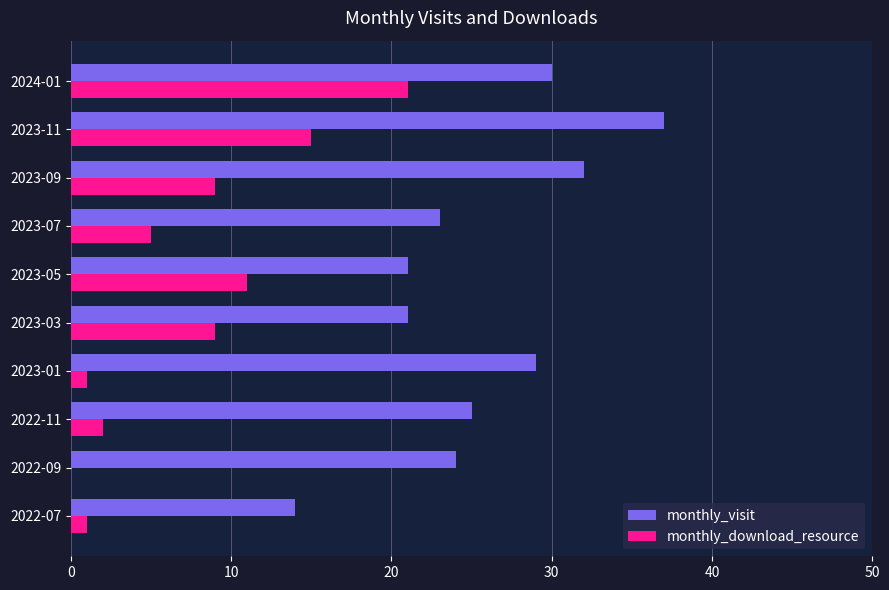

What is the maximum value for monthly_download_resource?

21